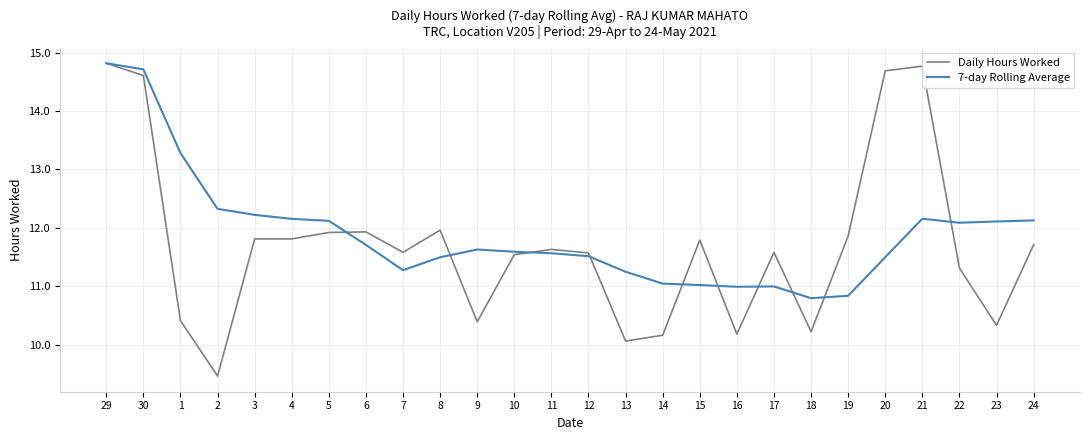

Rank the series at 14 from lowest to highest value.

Daily Hours Worked, 7-day Rolling Average